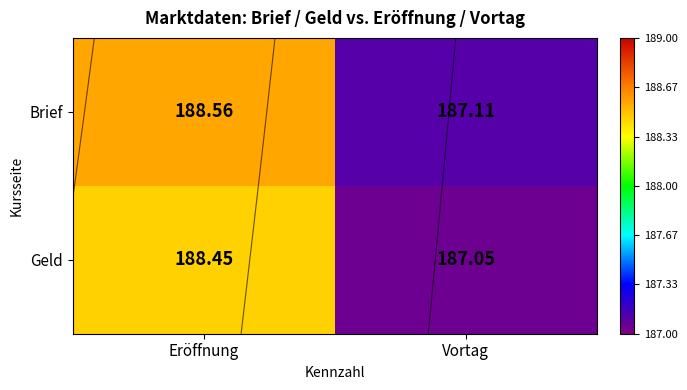

What is the spread (max minus min) of values at Vortag?

0.1